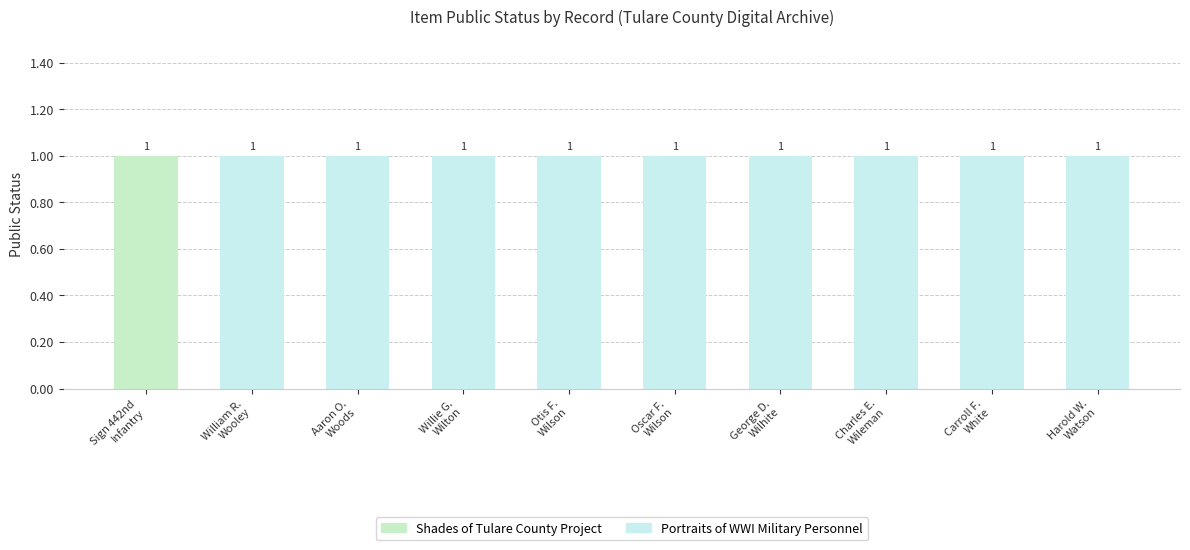

What is the value of the public bar at the 1st from the left?

1